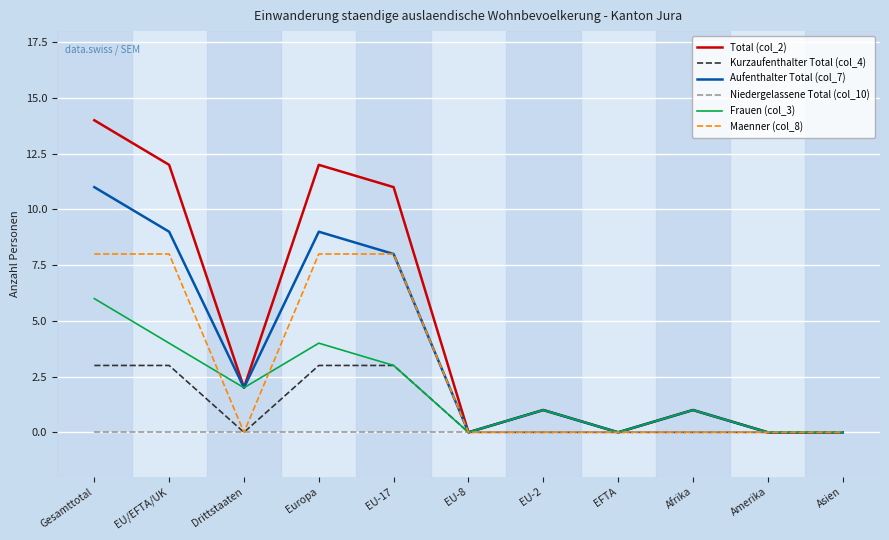

Reading left to right, extract all data points from this chart.

Total (col_2): 14	12	2	12	11	0	1	0	1	0	0
Kurzaufenthalter Total (col_4): 3	3	0	3	3	0	0	0	0	0	0
Aufenthalter Total (col_7): 11	9	2	9	8	0	1	0	1	0	0
Niedergelassene Total (col_10): 0	0	0	0	0	0	0	0	0	0	0
Frauen (col_3): 6	4	2	4	3	0	1	0	1	0	0
Maenner (col_8): 8	8	0	8	8	0	0	0	0	0	0